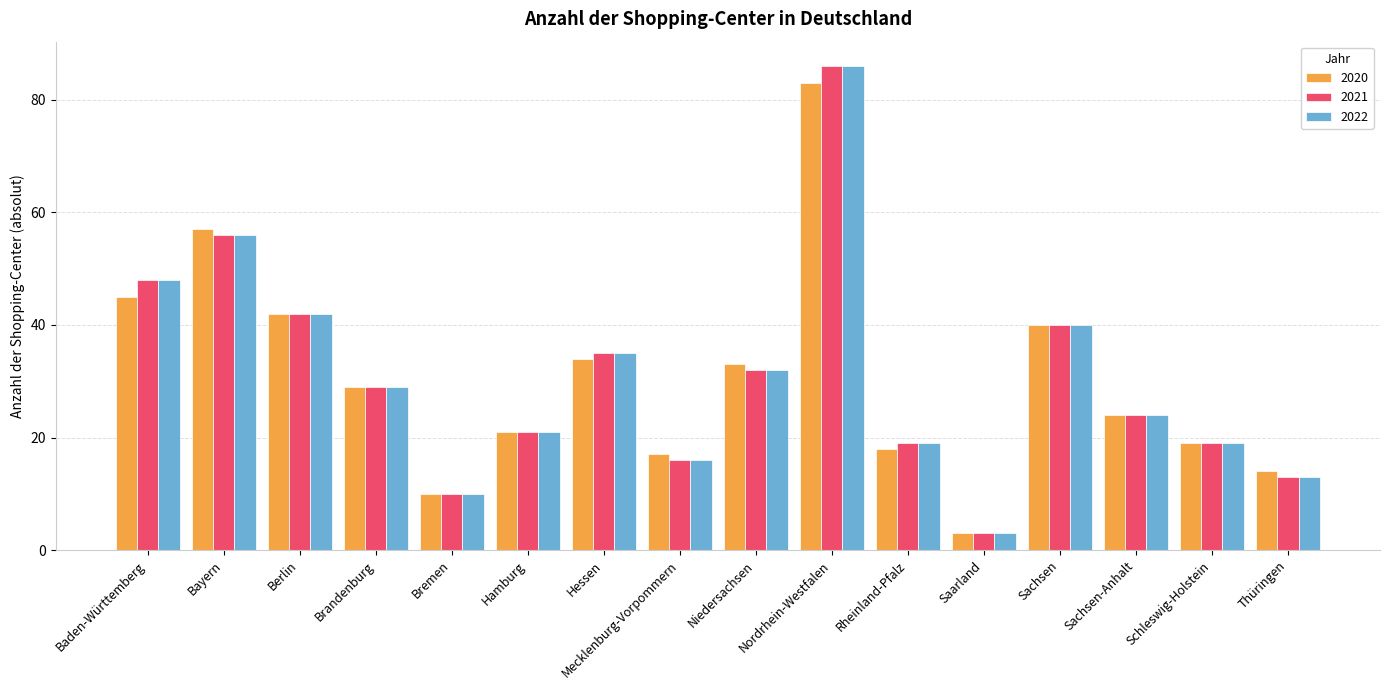

Is it true that 2021 equals 62 at Hessen?

False